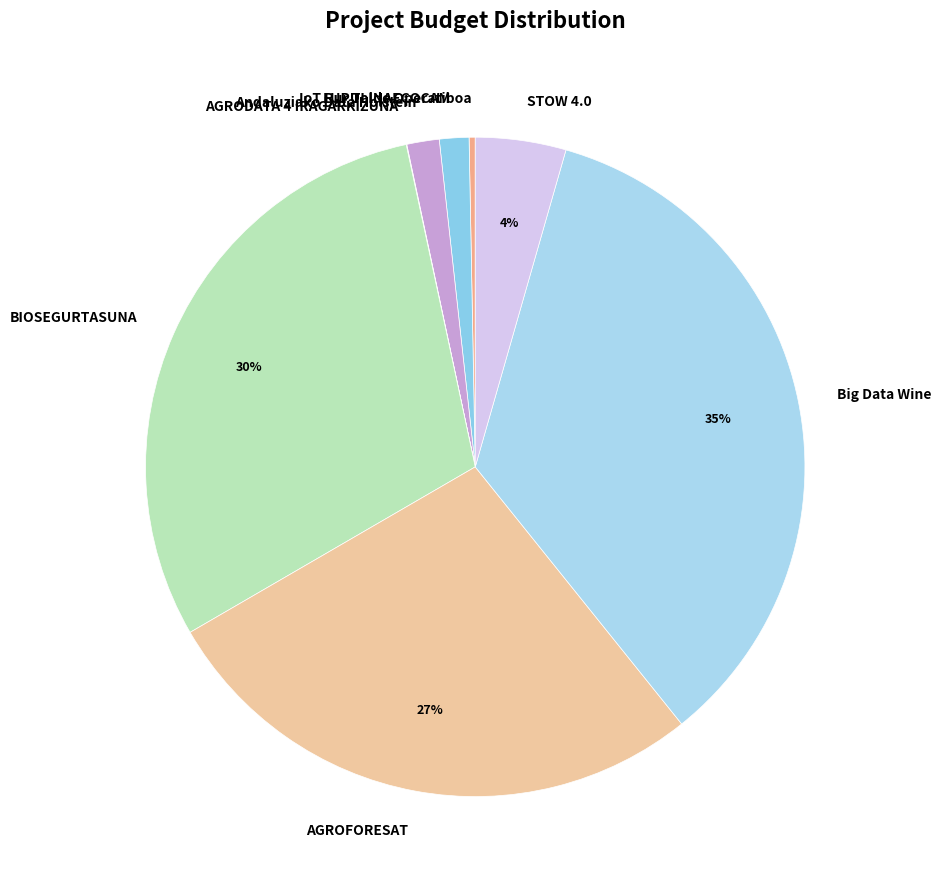

Does STOW 4.0 account for over 50% of the chart?

No